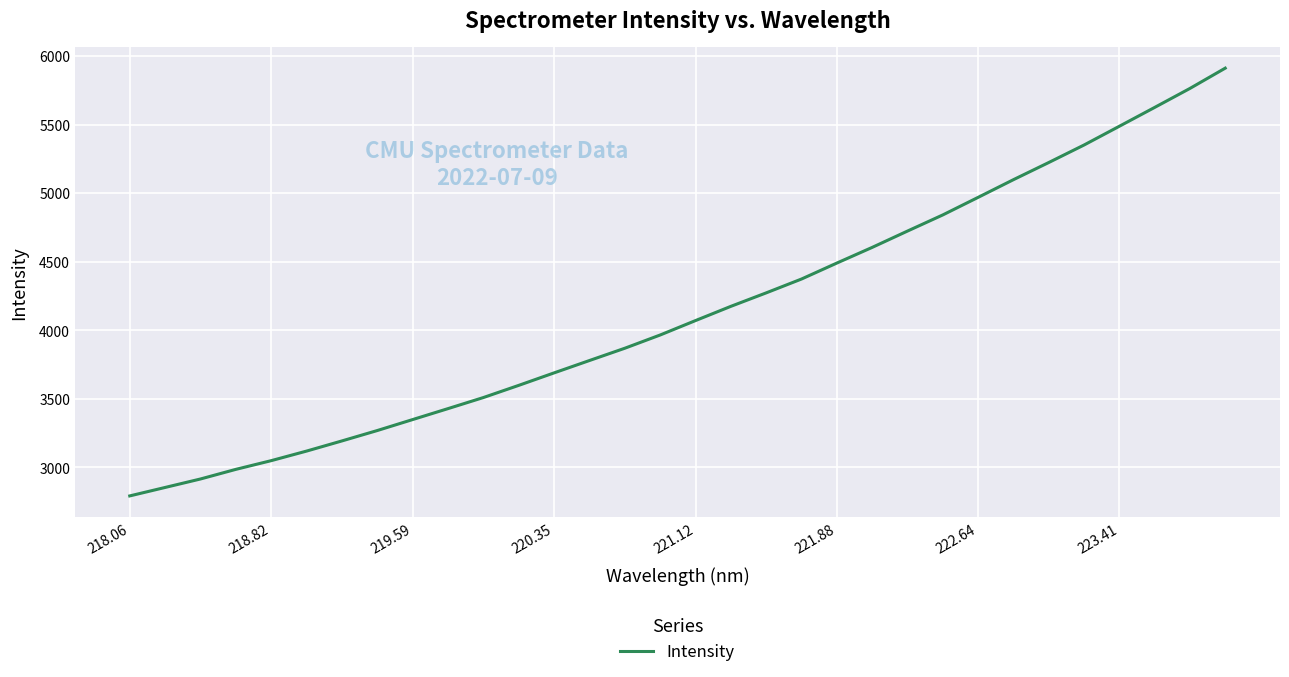

What is the difference between the maximum and minimum values?

3119.6